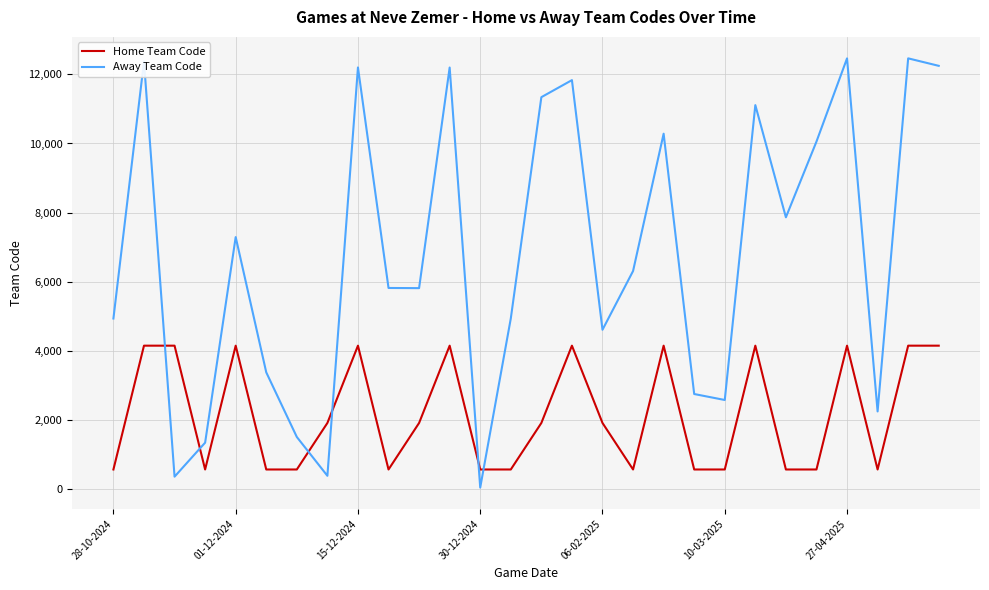

What is the average value of the Home Team Code series?

2155